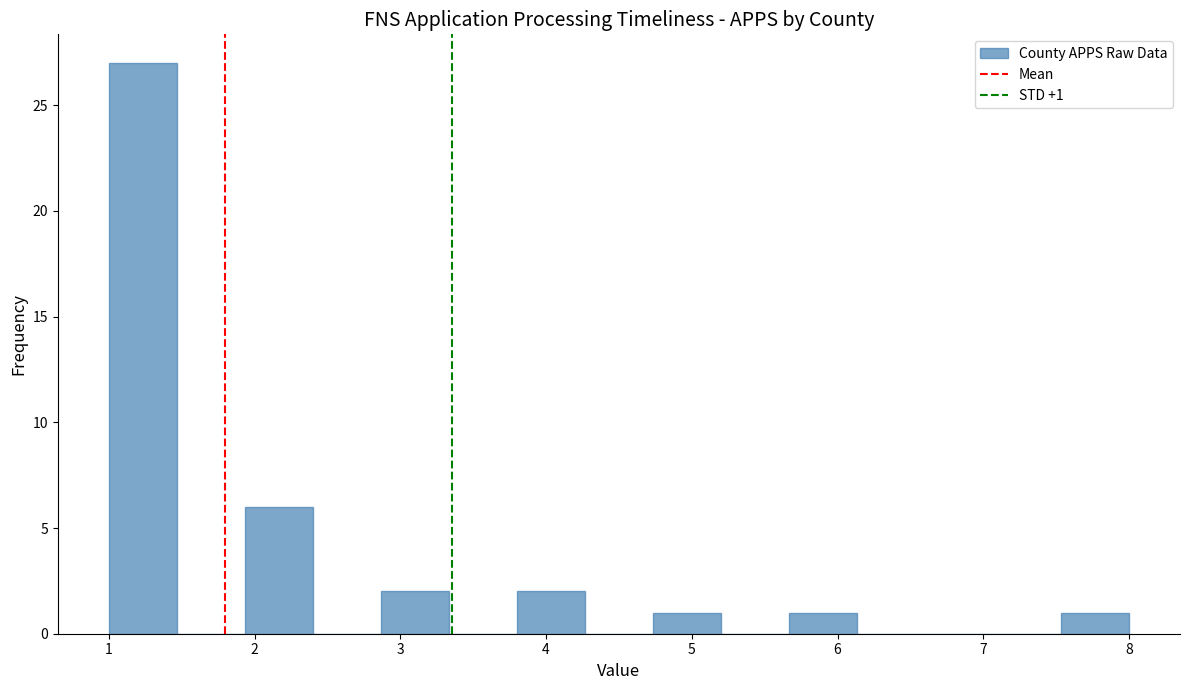

Which range on the x-axis has the tallest bar?

1.0 to 1.5